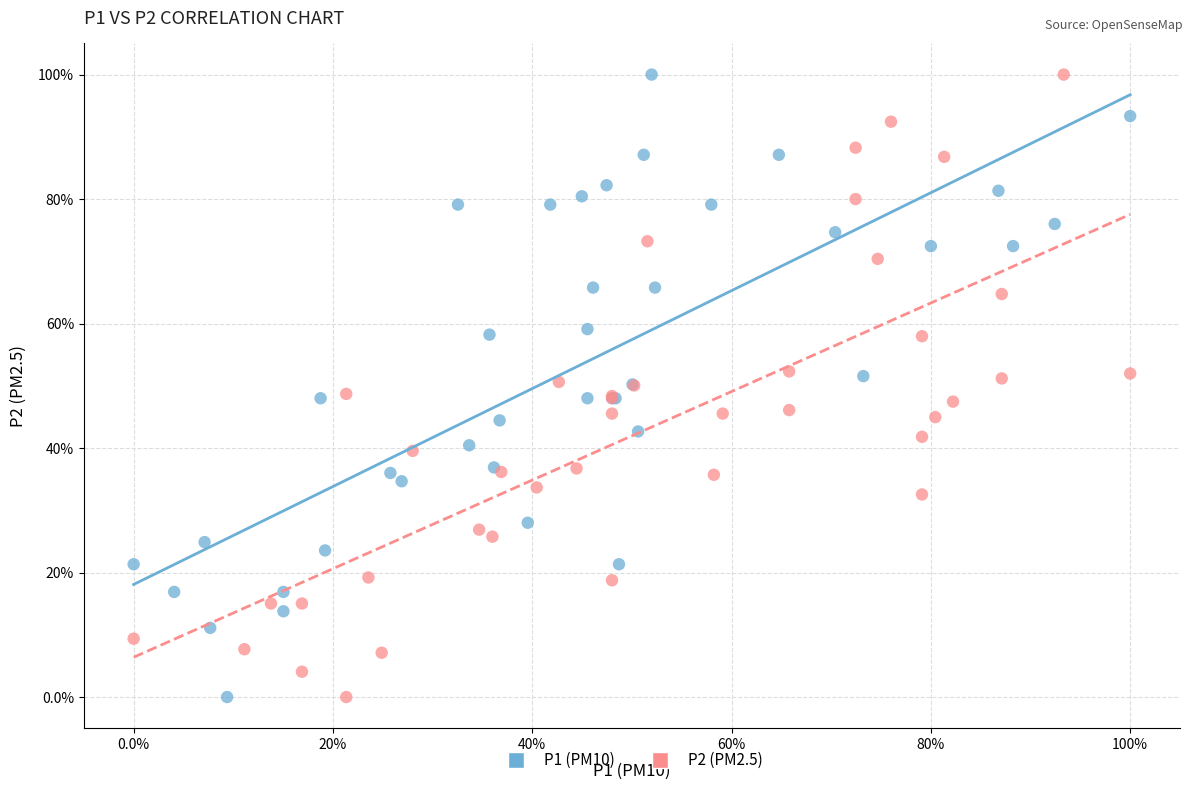

What are all the series names shown in the legend?

P1 (PM10), P2 (PM2.5)